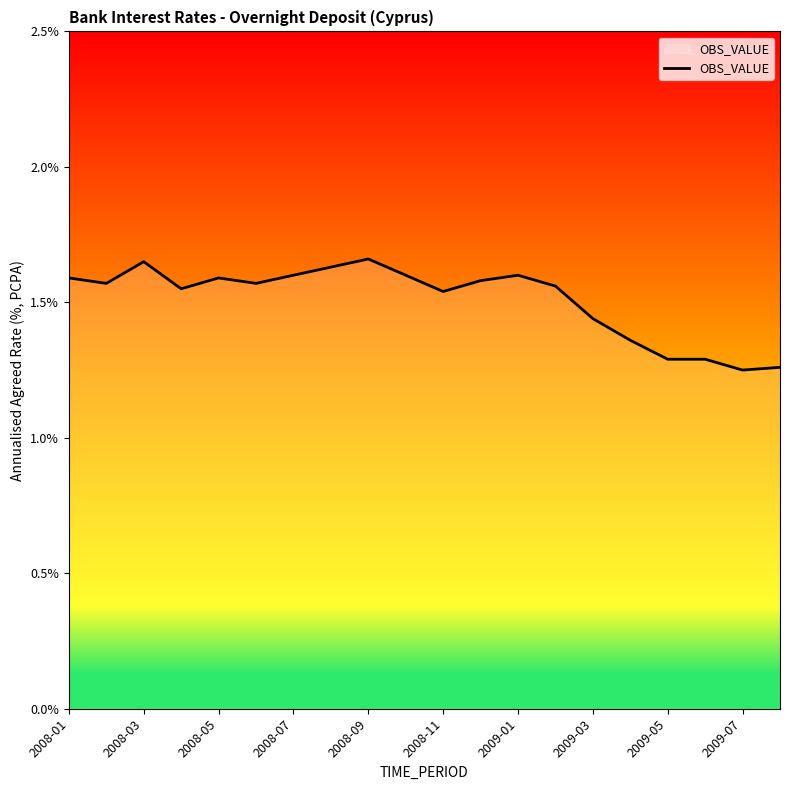

What is the difference between the maximum and minimum values?

0.4